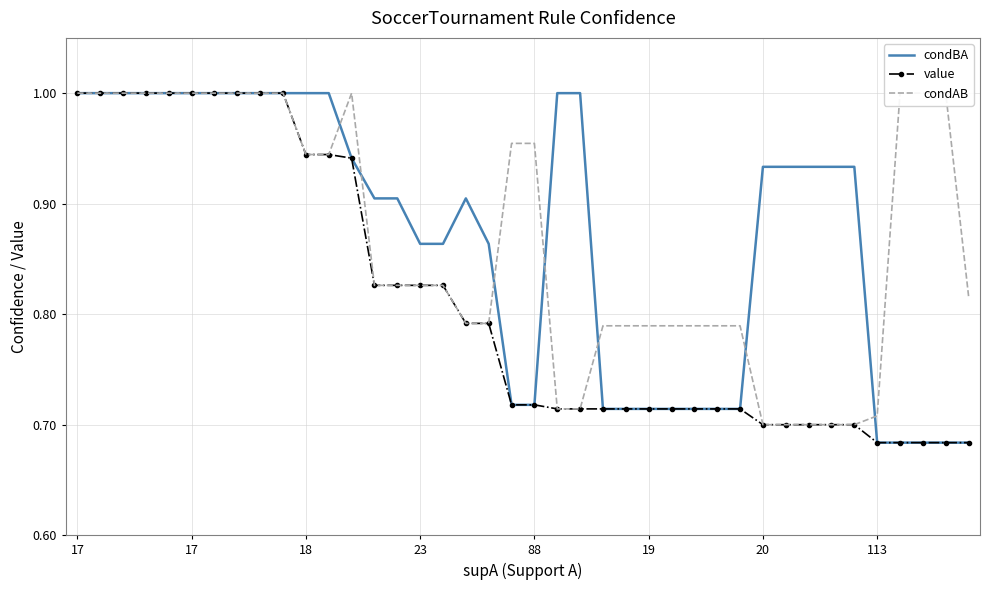

What is the sum of all value values?

32.5